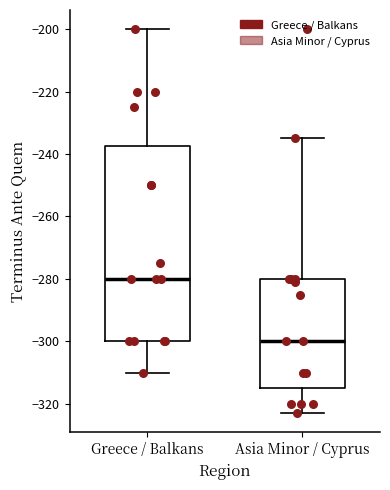

Reading left to right, read every box against the y-axis: the position of its median line, the range the box covers, and the ends of its whiskers. The values are not printed on the chart, so give them approximately, as read against the axis.

Greece / Balkans: median -280, box -300 to -238, whiskers -310 to -200
Asia Minor / Cyprus: median -300, box -314 to -280, whiskers -322 to -234